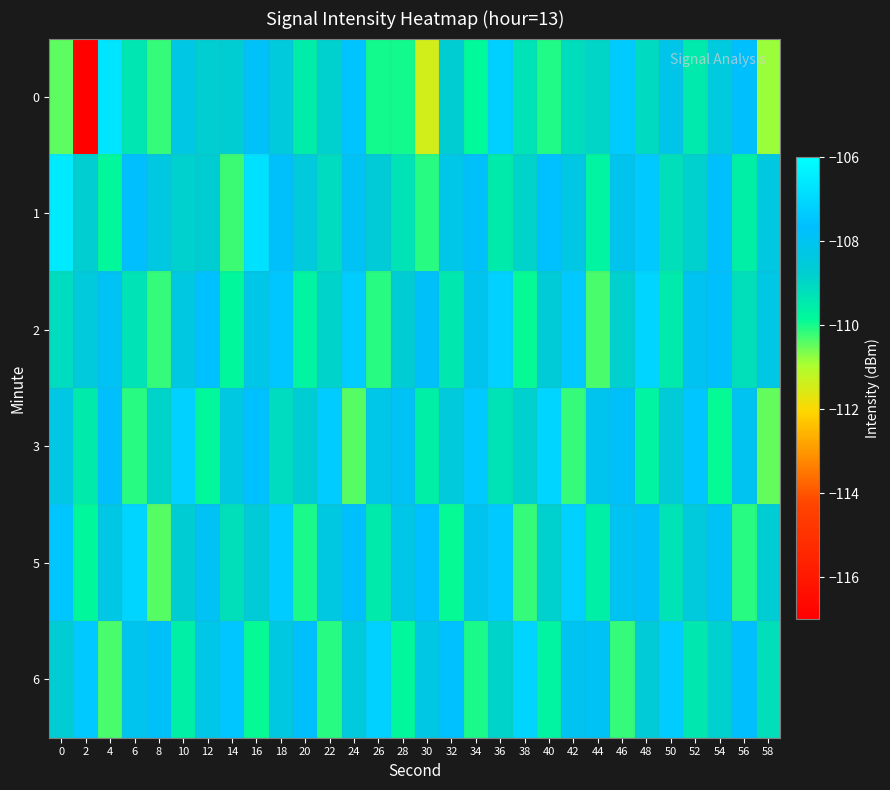

Count the number of categories in the chart.

30